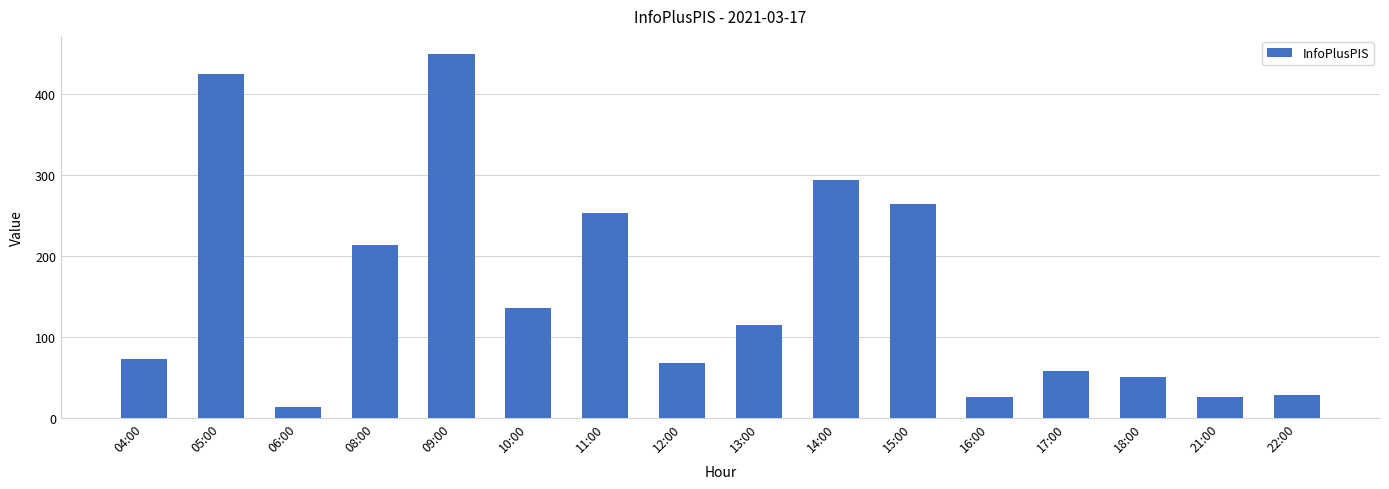

True or false: the data shows 50 at 18:00.

True